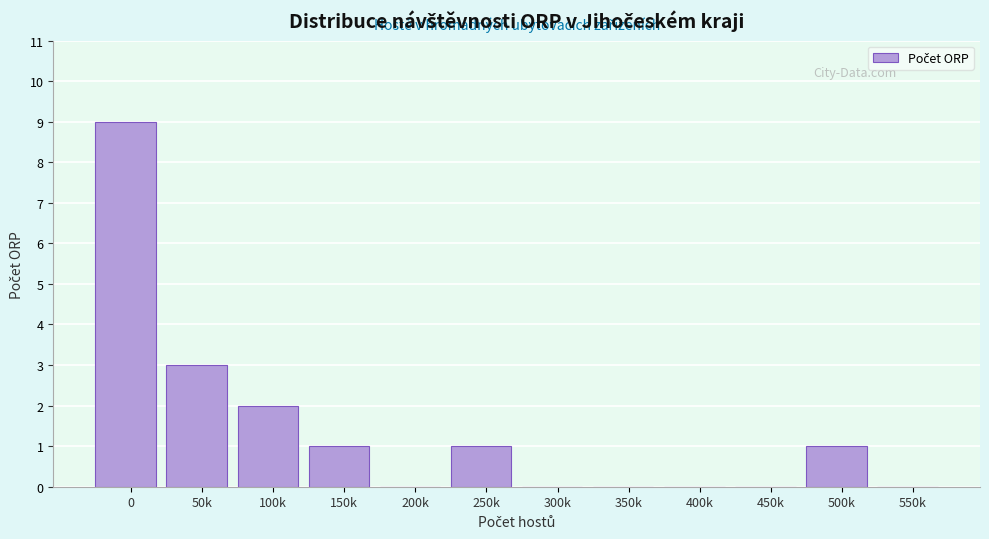

Reading left to right, list all the values displayed in this chart.

0=9	50k=3	100k=2	150k=1	200k=0	250k=1	300k=0	350k=0	400k=0	450k=0	500k=1	550k=0